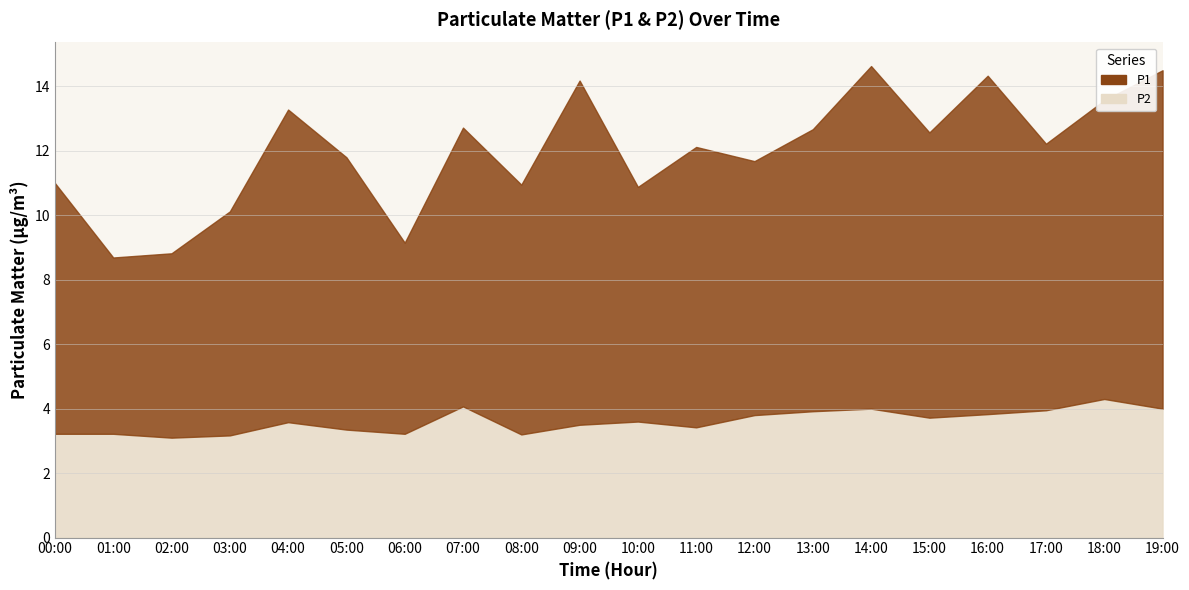

In P1, how many points are lower than both neighbors (excluding endpoints)?

7